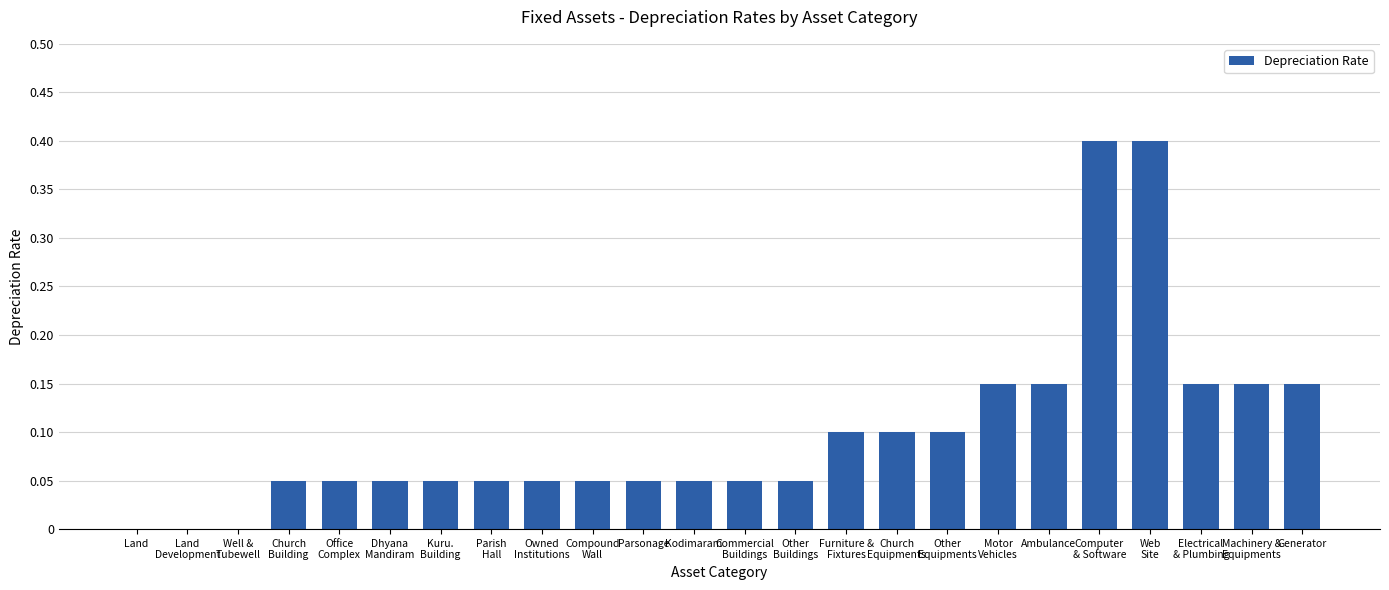

True or false: the data shows 0.1 at Ambulance.

True